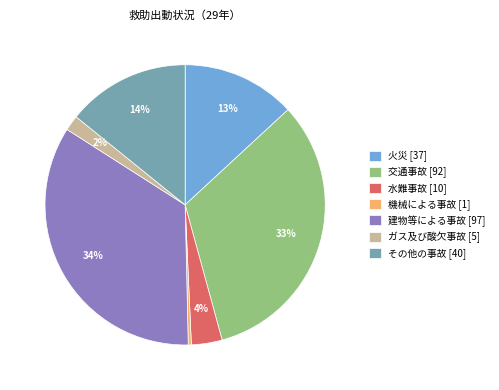

True or false: 建物等による事故 accounts for 34% of the total.

True